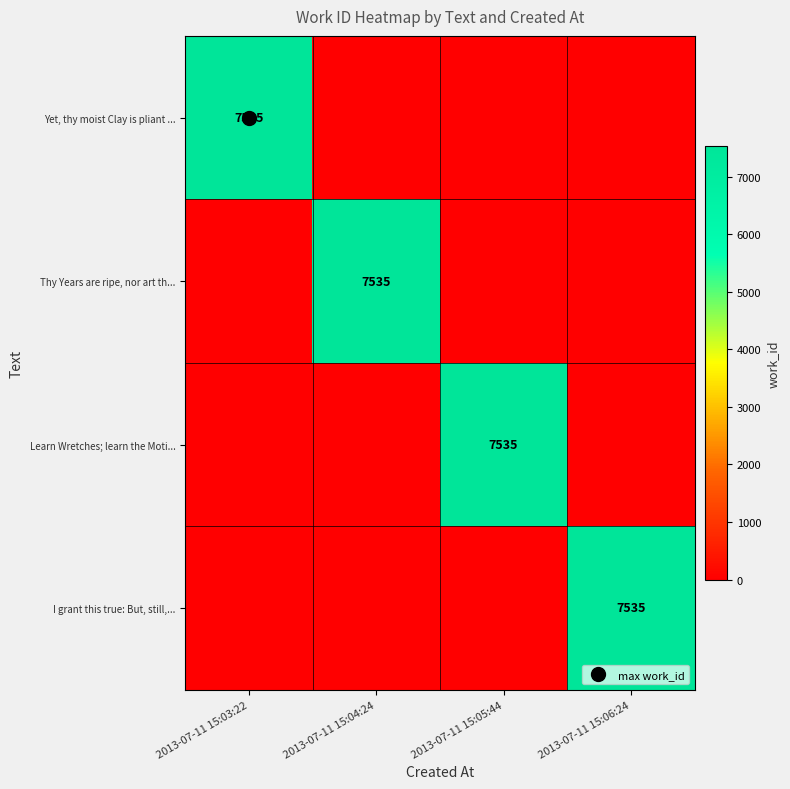

Which category has the lowest value across all series?

2013-07-11 15:04:24